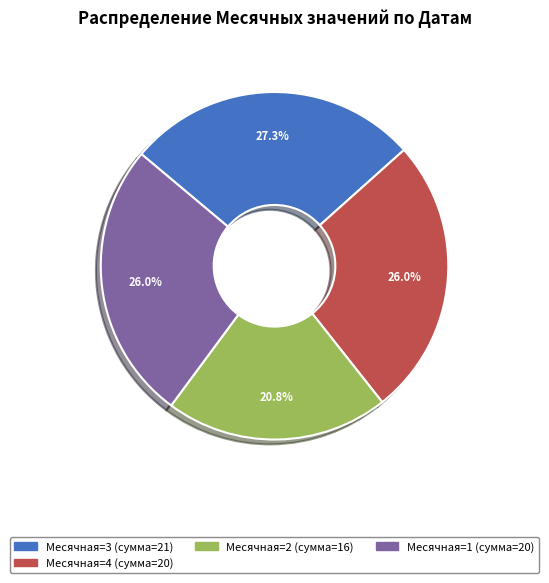

Is there a majority slice in this chart?

No